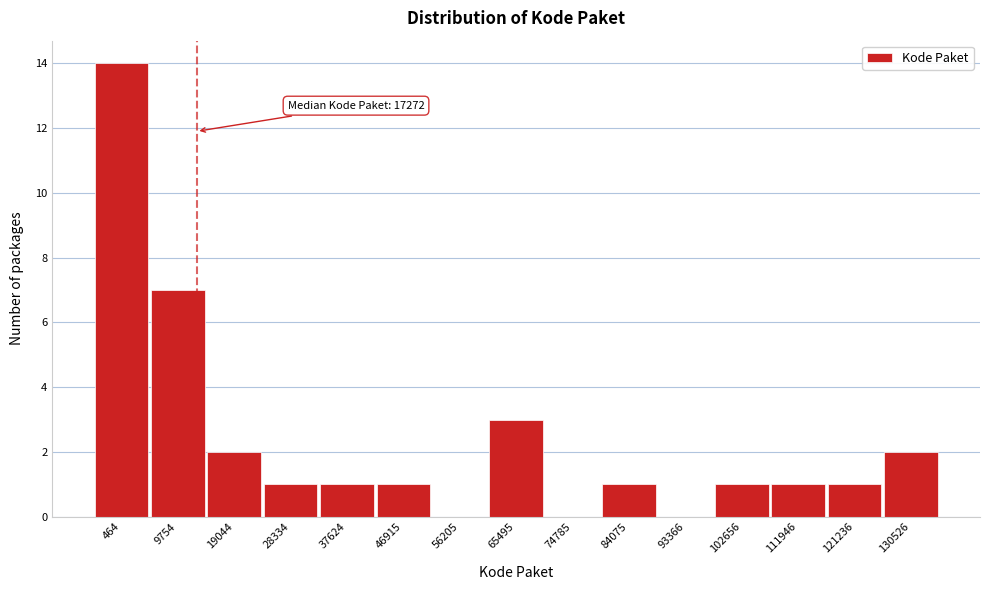

Reading left to right, extract all data points from this chart.

464=14	9754=7	19044=2	28334=1	37624=1	46915=1	56205=0	65495=3	74785=0	84075=1	93366=0	102656=1	111946=1	121236=1	130526=2